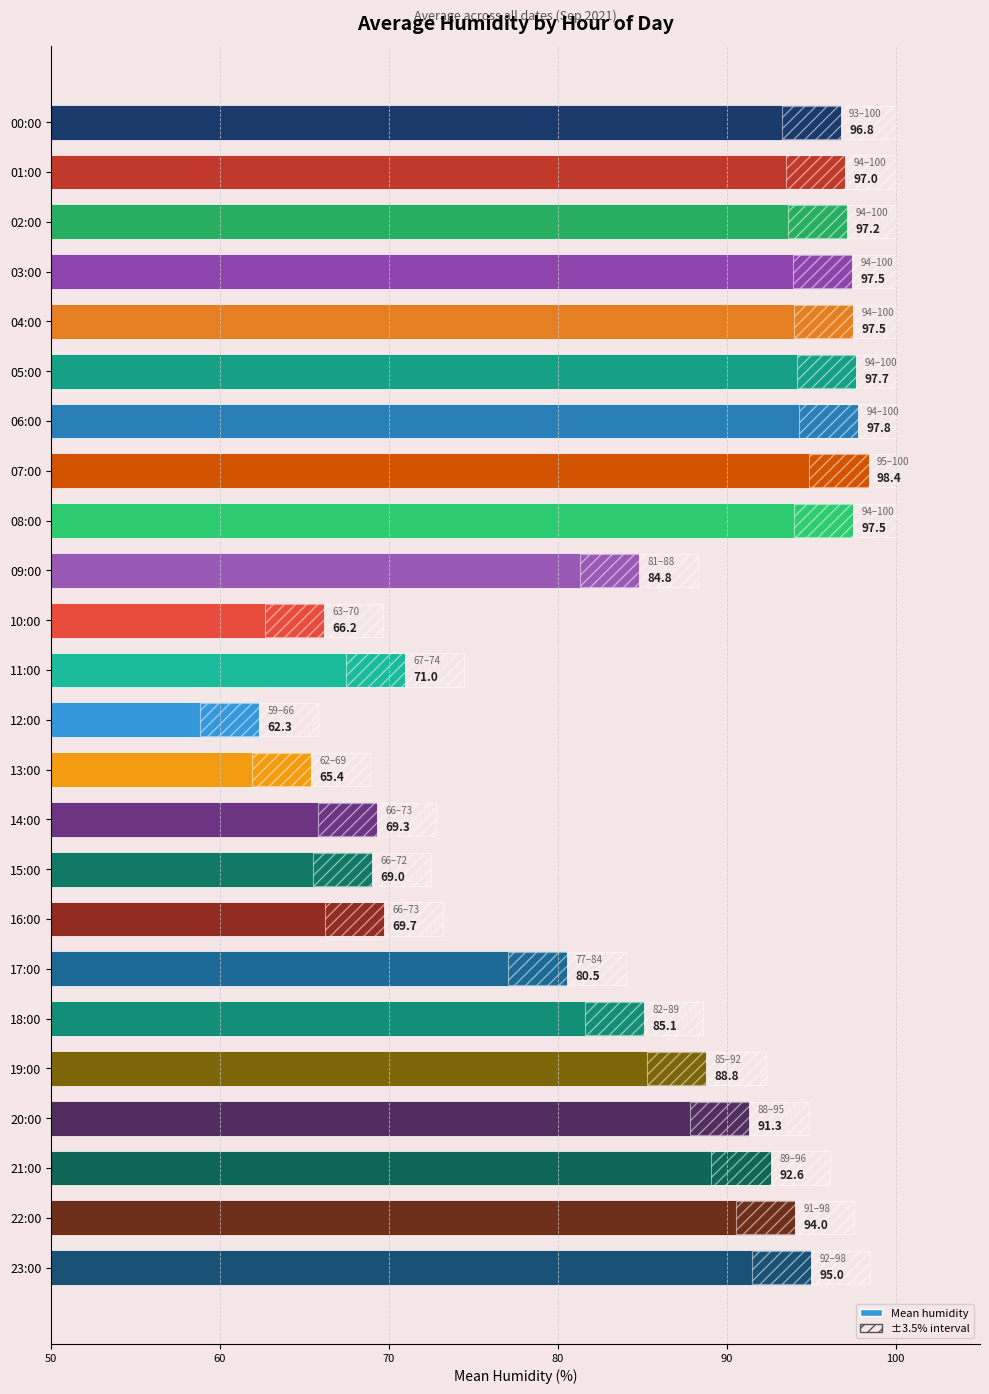

The value at 04:00 is 160.4. True or false?

False